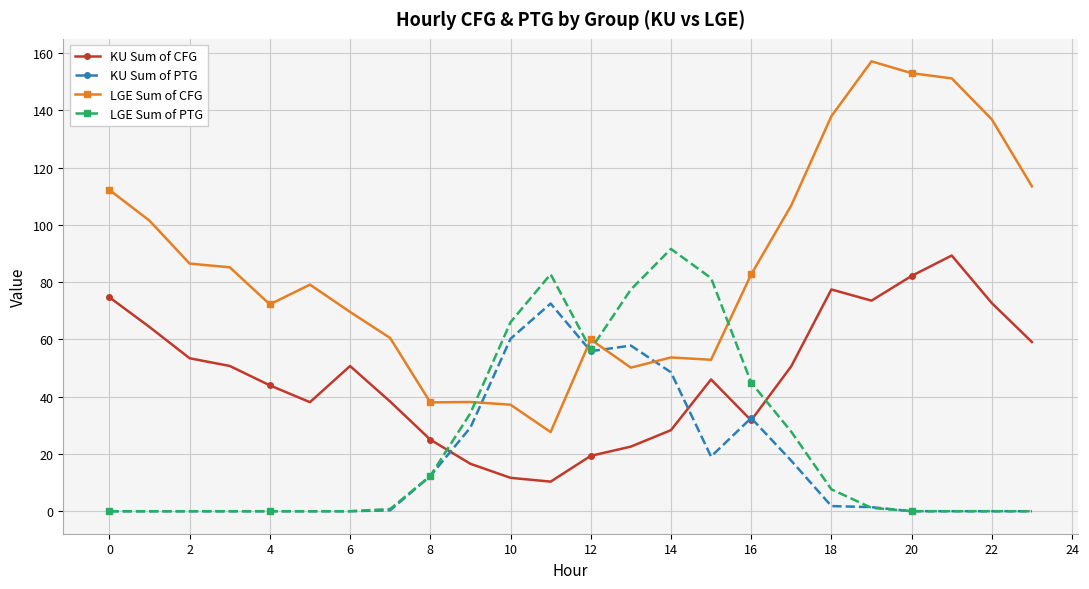

At how many categories does at least one series exceed 104?

8